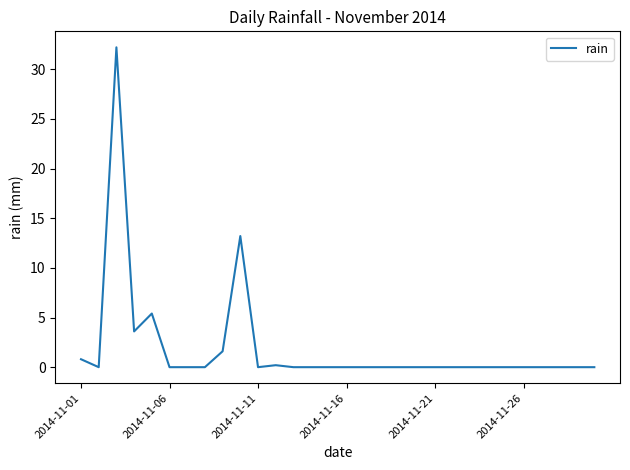

What is the maximum value shown in the chart?

32.2